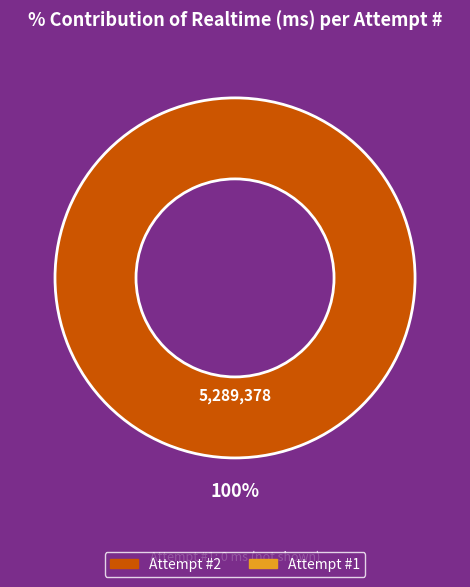

Is there a majority slice in this chart?

Yes